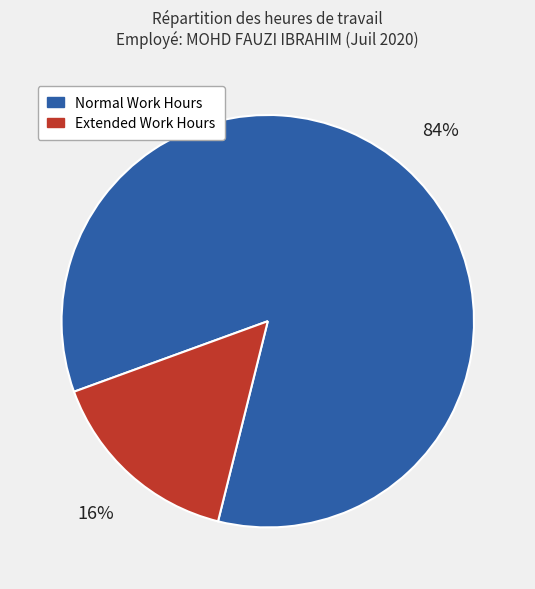

Between Normal Work Hours and Extended Work Hours, which is larger?

Normal Work Hours